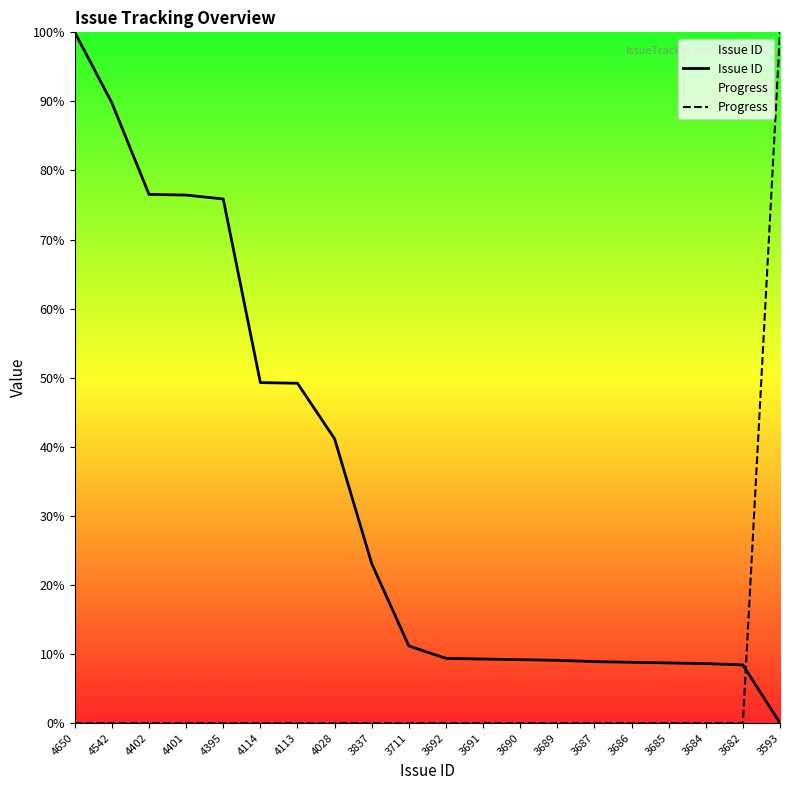

What are all the series names shown in the legend?

Issue ID, Progress